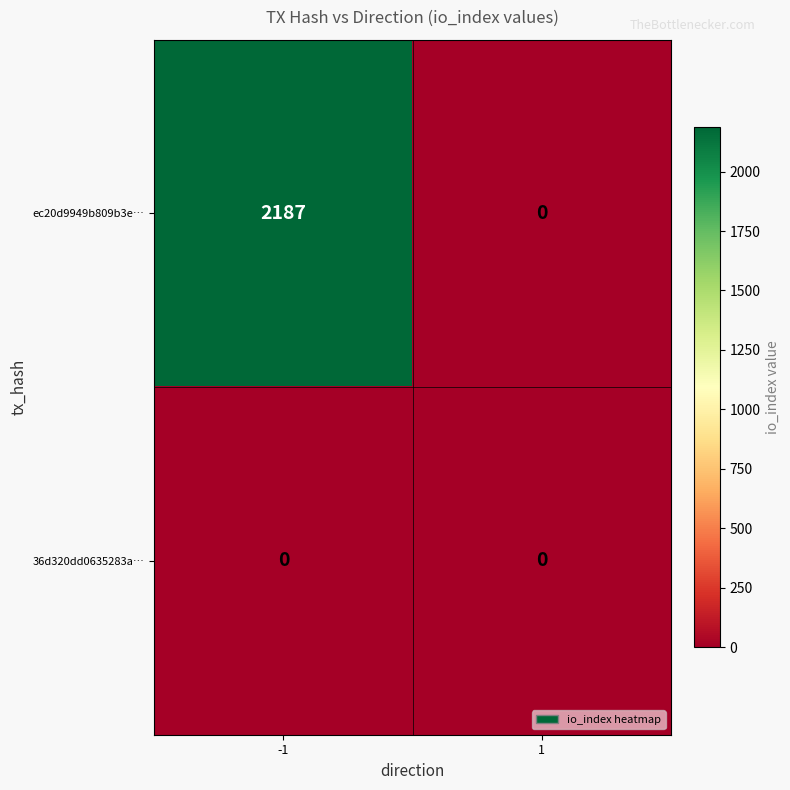

What is the greatest value displayed?

2187